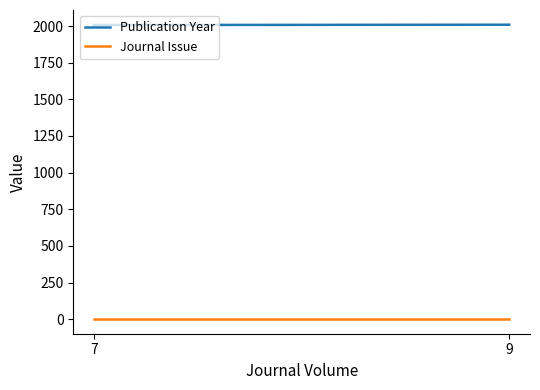

What is the maximum value shown in the chart?

2009